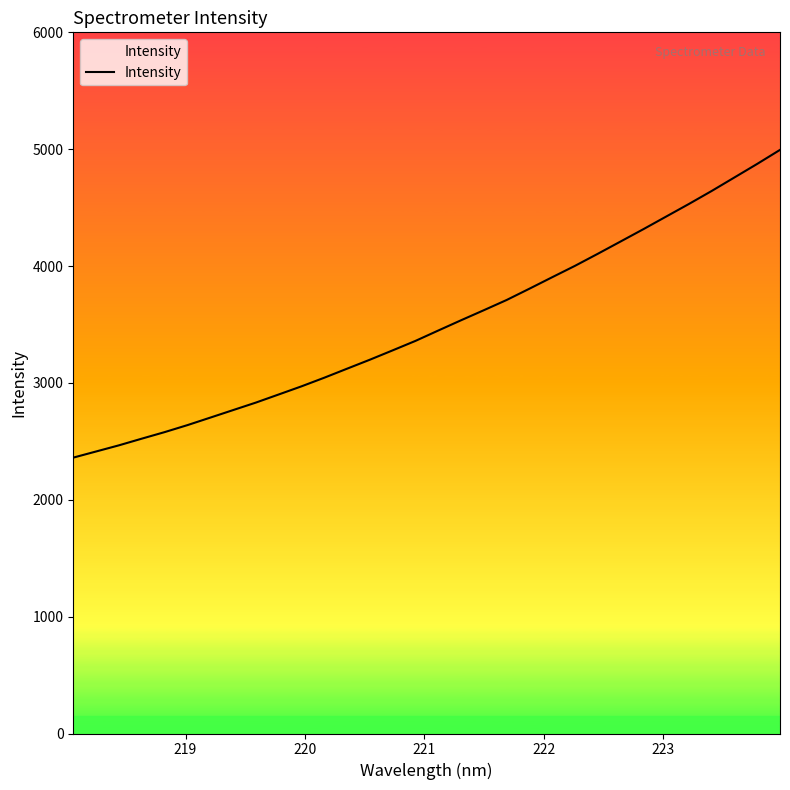

Reading left to right, extract all data points from this chart.

2360.8	2413.3	2465.9	2522.9	2578.8	2638.7	2702.8	2767.3	2831.6	2900.9	2970.6	3044.5	3121.7	3198.6	3278.6	3359.6	3448.3	3536.2	3622.2	3709.6	3806.3	3904.6	4002.0	4105.0	4210.1	4315.5	4423.4	4531.4	4642.6	4758.3	4874.3	4994.1